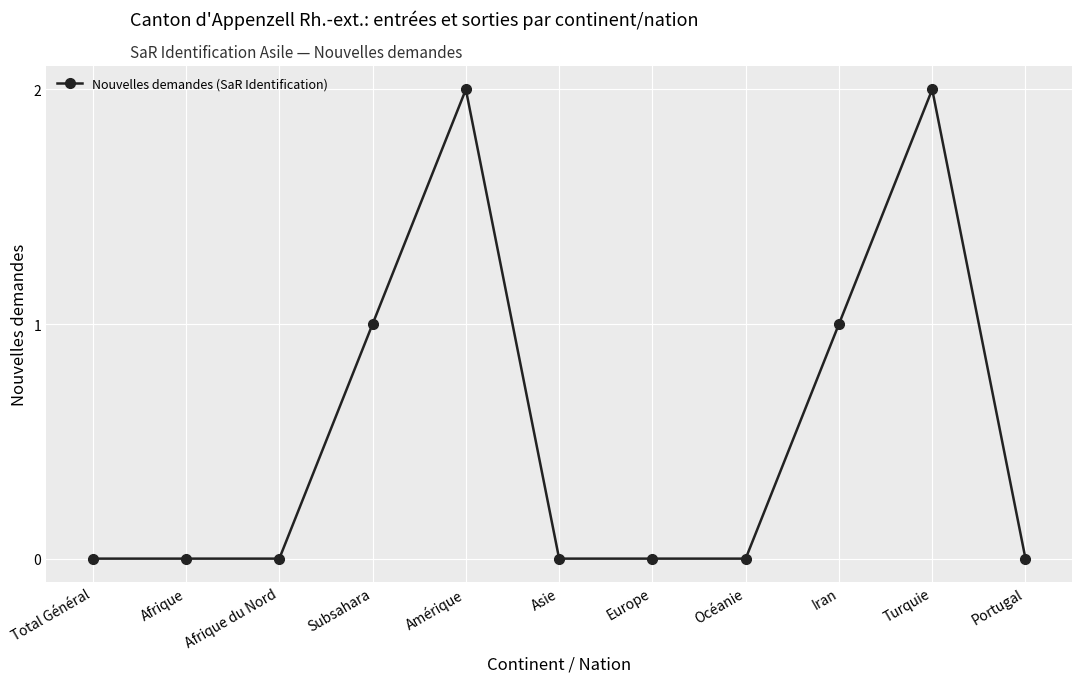

How many data points does each series have?

11